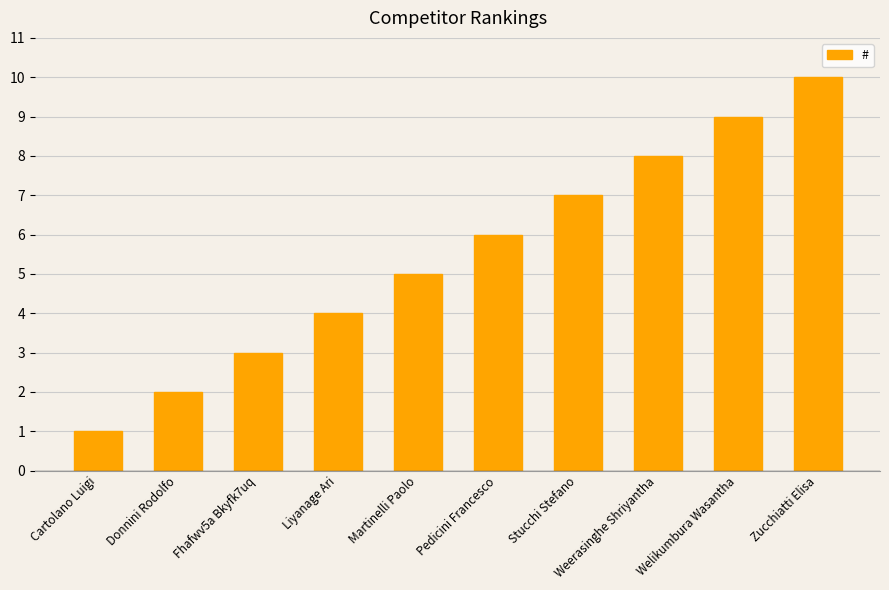

What is the value of the 8th bar from the left?

8